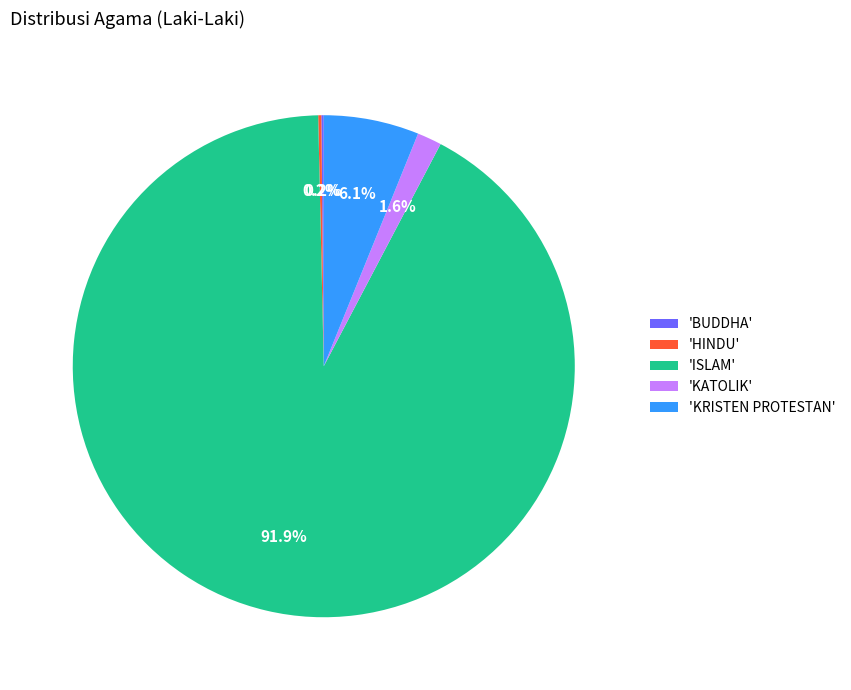

Which slice is the largest?

'ISLAM'